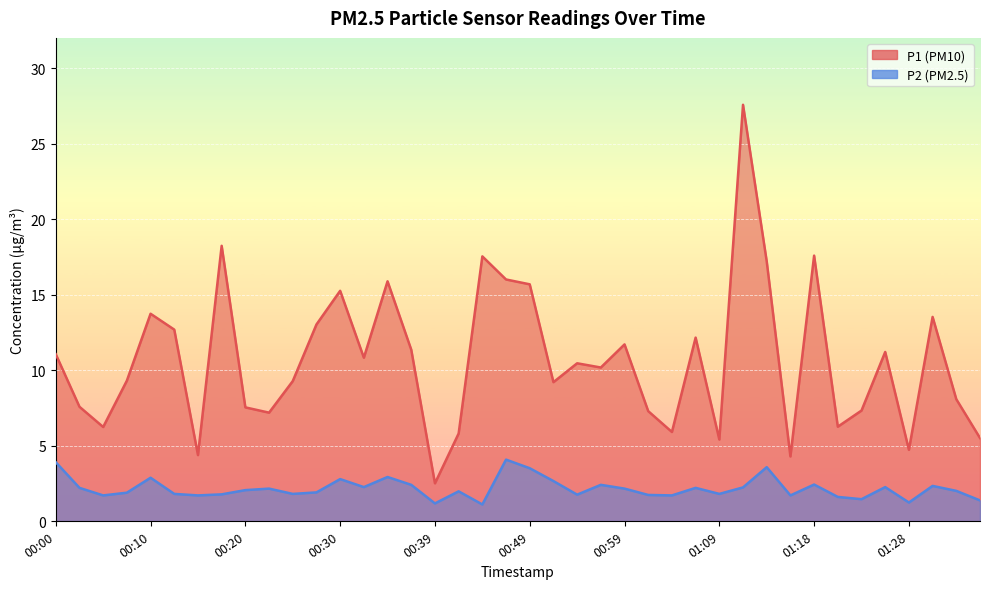

Reading right to left, list all the values displayed in this chart.

P1: 5.5	8.1	13.5	4.7	11.2	7.3	6.2	17.6	4.3	17.2	27.6	5.4	12.2	5.9	7.3	11.7	10.2	10.4	9.2	15.7	16.0	17.5	5.8	2.5	11.3	15.9	10.8	15.2	13.0	9.3	7.2	7.5	18.2	4.4	12.7	13.7	9.3	6.2	7.6	11.1
P2: 1.4	2.0	2.3	1.2	2.2	1.4	1.6	2.4	1.7	3.6	2.2	1.8	2.2	1.7	1.7	2.1	2.4	1.8	2.6	3.5	4.1	1.1	2.0	1.2	2.4	2.9	2.2	2.8	1.9	1.8	2.1	2.0	1.8	1.7	1.8	2.9	1.9	1.7	2.2	3.9